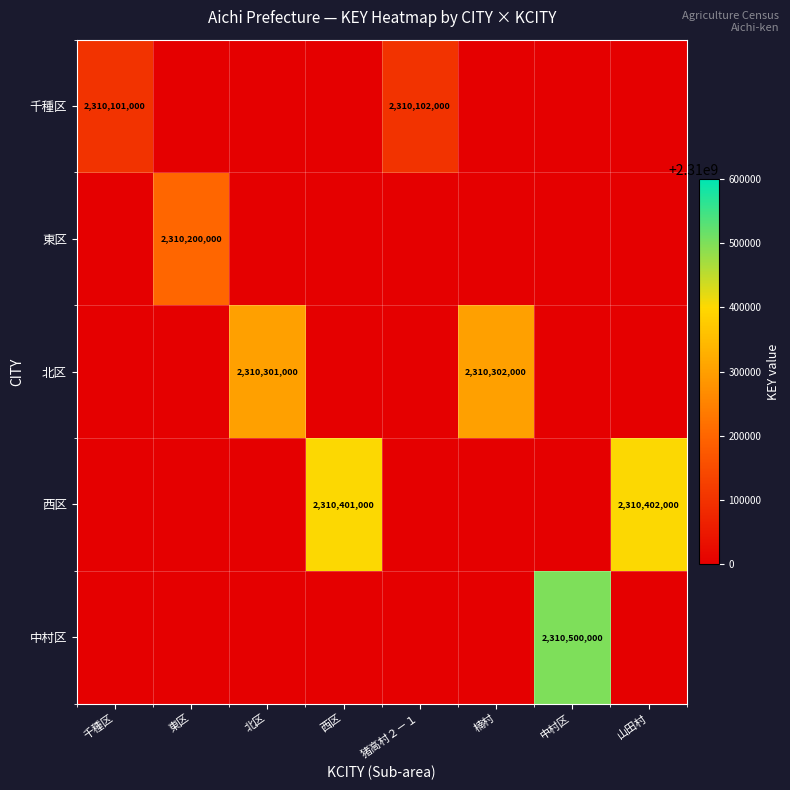

At which category is the sum across all series the highest?

中村区